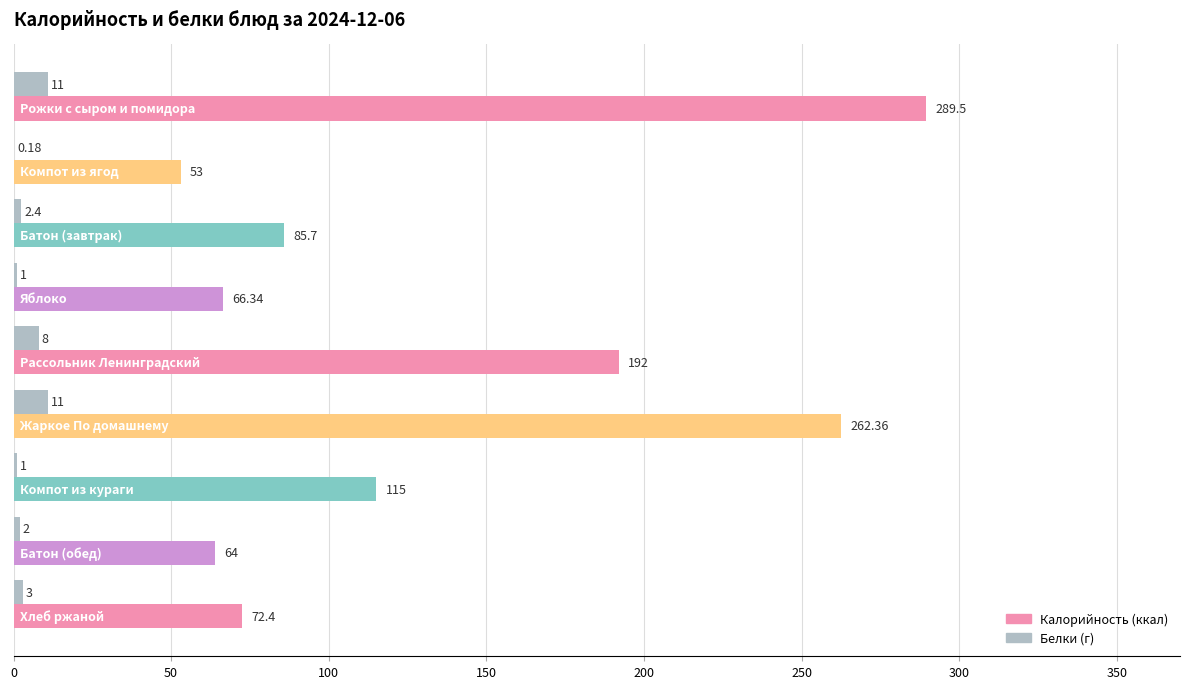

How many data points does each series have?

9